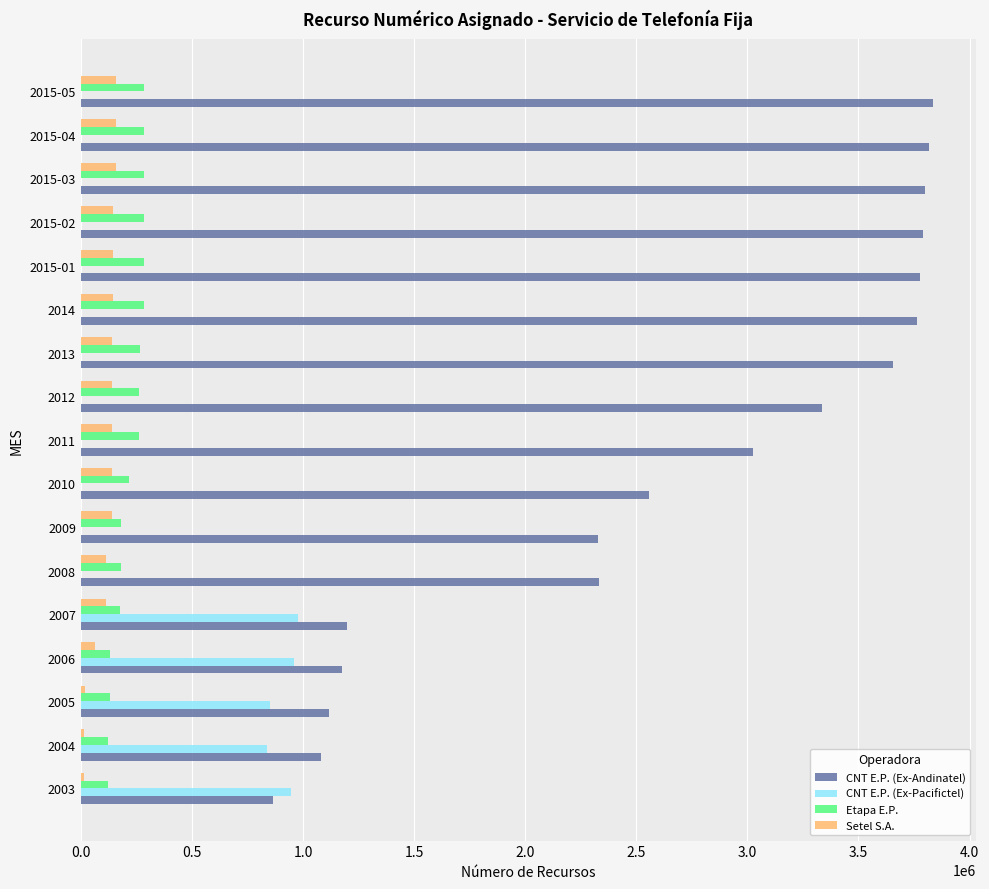

What is the maximum value for Etapa E.P.?

284800